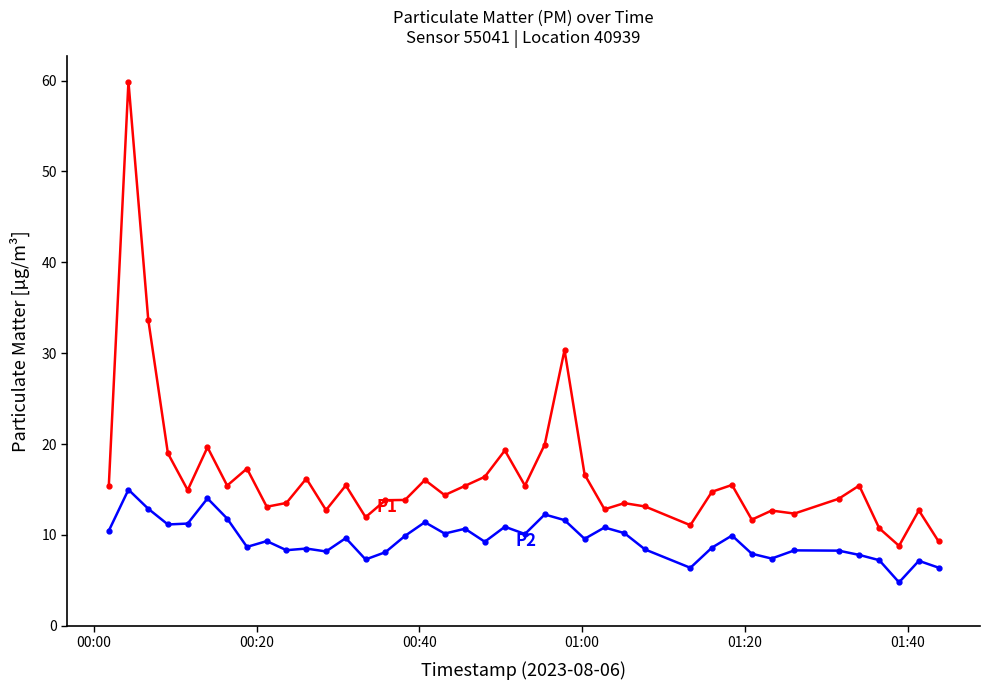

What is the maximum value shown in the chart?

59.9